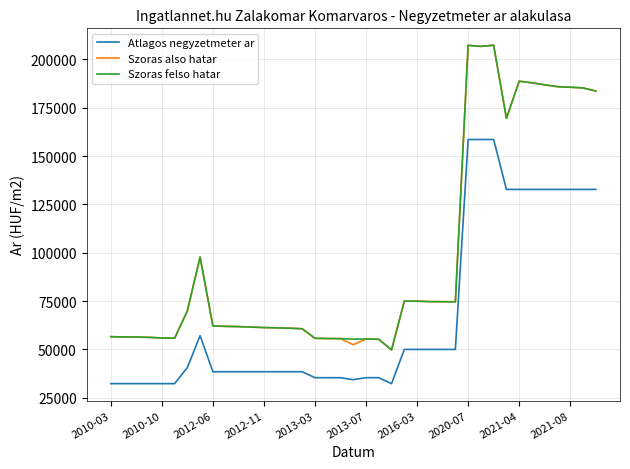

What is the greatest value displayed?

207264